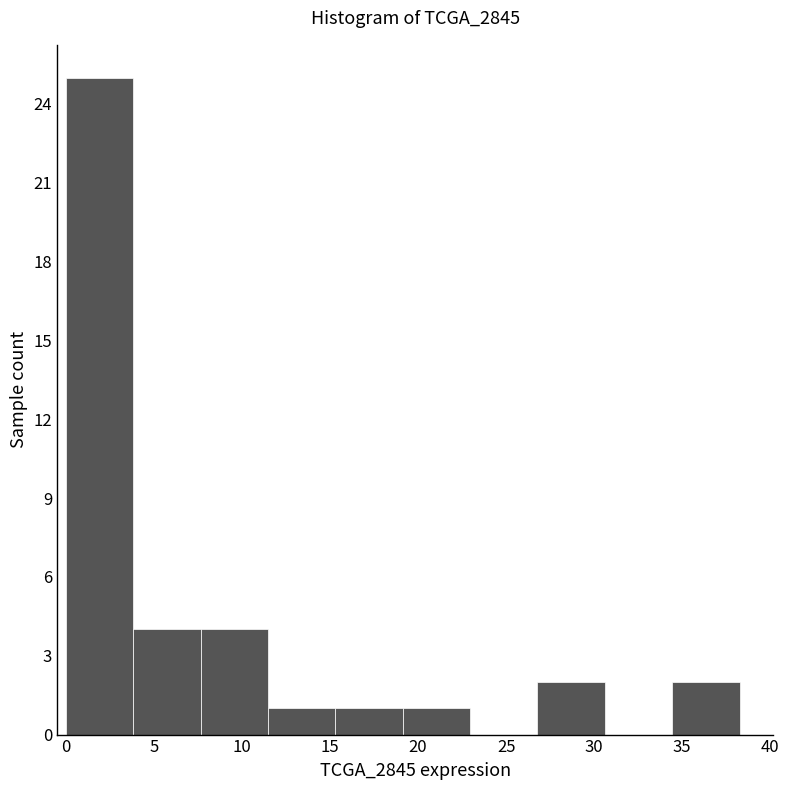

Reading left to right, transcribe this chart: for each bar, give the range it covers on the x-axis and its height. Neither the bar edges nor the heights are printed on the chart, so give them approximately, as read against the axes.

0.0 to 4.0: 25
4.0 to 7.5: 4
7.5 to 11.5: 4
11.5 to 15.5: 1
15.5 to 19.0: 1
19.0 to 23.0: 1
23.0 to 27.0: 0
27.0 to 30.5: 2
30.5 to 34.5: 0
34.5 to 38.5: 2